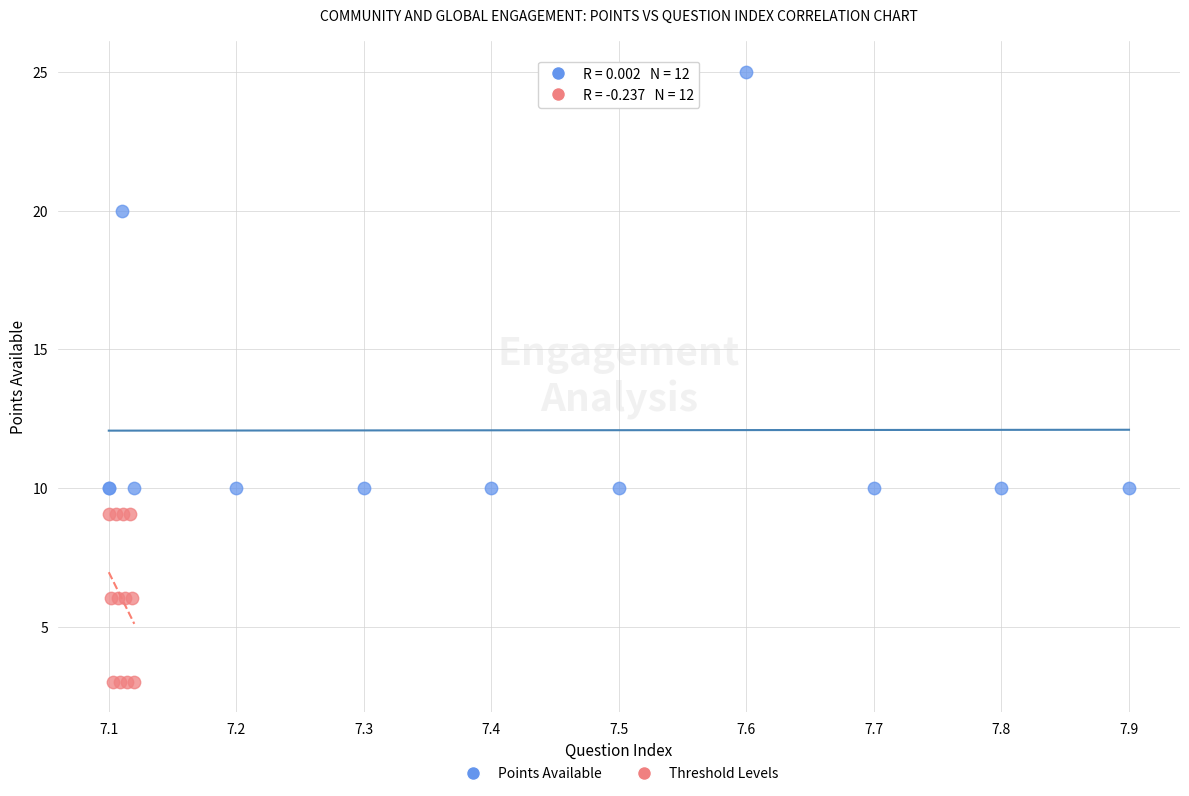

Which series reaches the minimum Y coordinate?

Threshold Levels